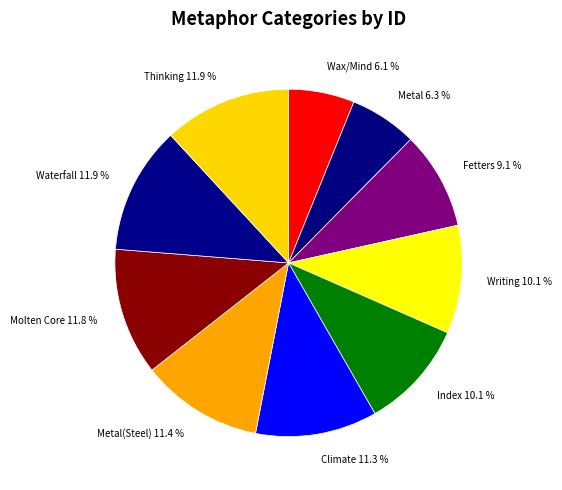

Is Index the majority of the pie?

No